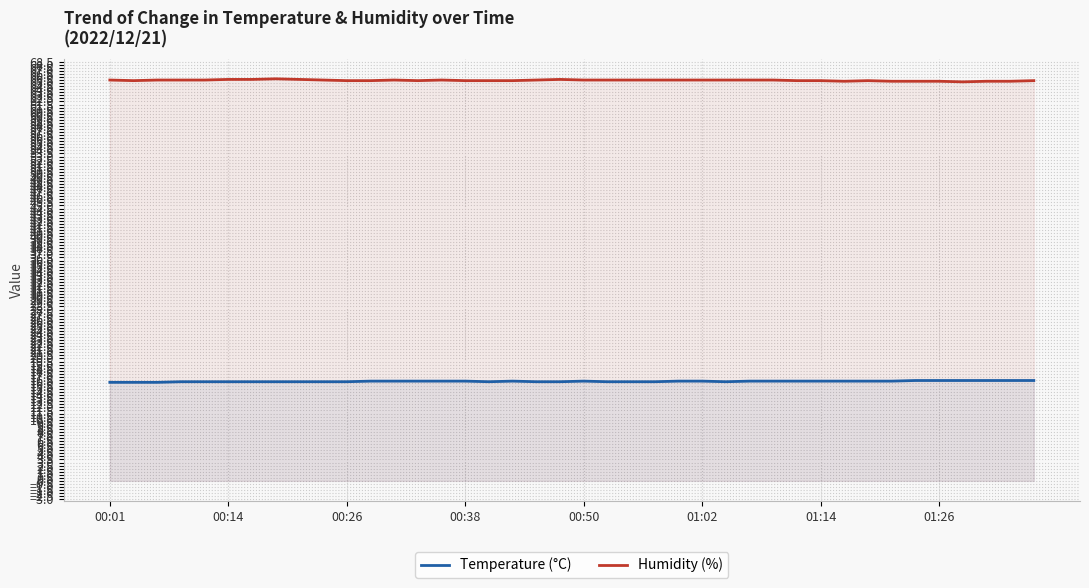

True or false: Temperature (°C) and Humidity (%) intersect in this chart.

False